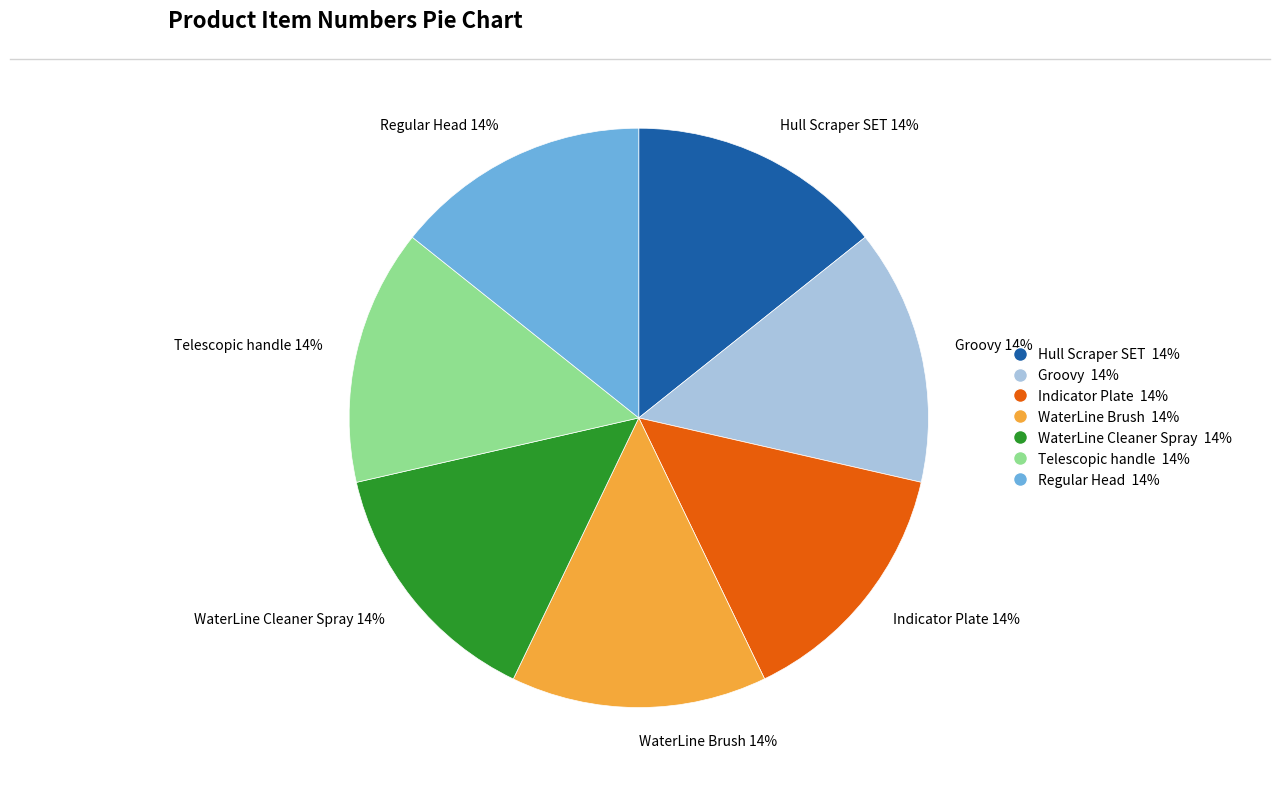

To the nearest percent, what is the combined percentage of WaterLine Cleaner Spray and WaterLine Brush?

29%